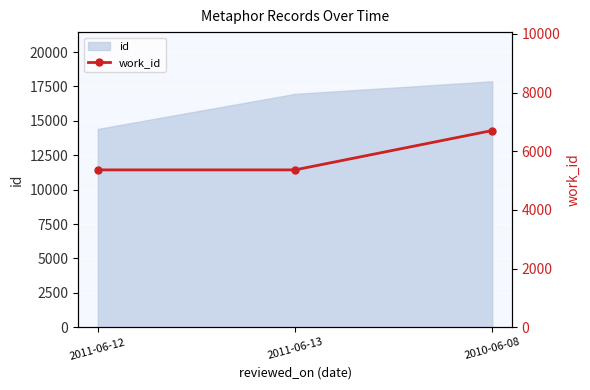

True or false: the data shows 5366 at 2011-06-12.

True